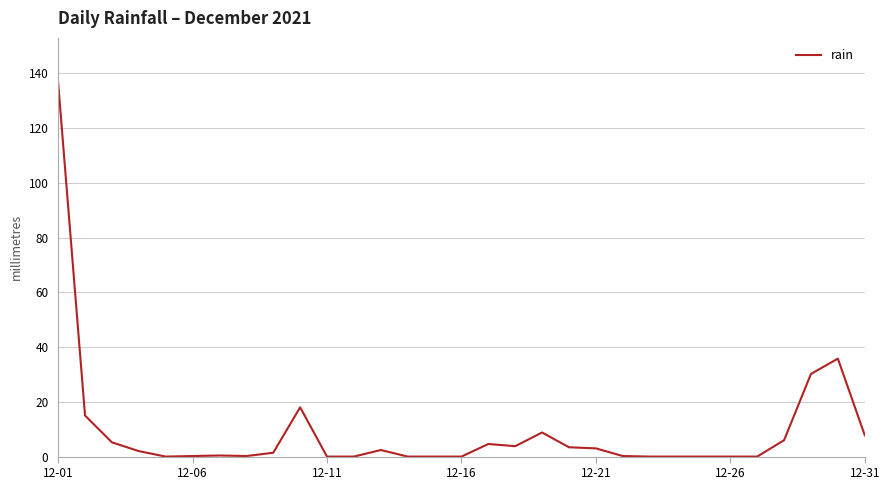

Does the chart display data point markers on the line(s)?

No